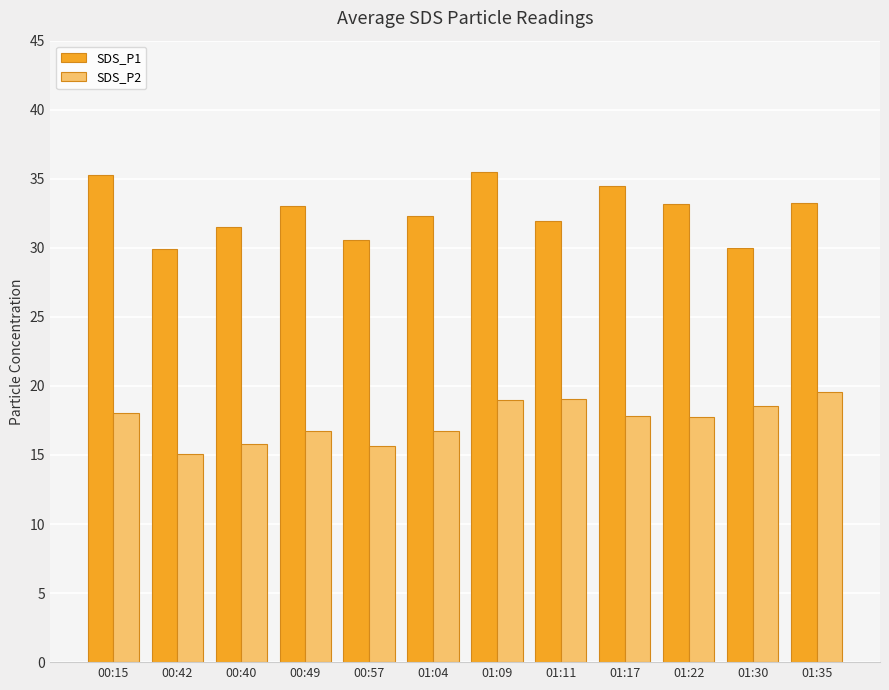

What is the sum of all SDS_P1 values?

390.9